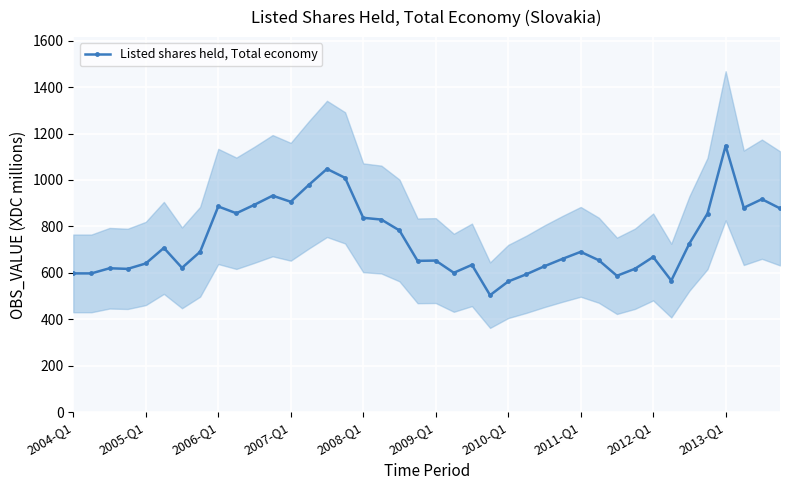

True or false: Listed shares held, Total economy has more than 2 interior local peaks.

True